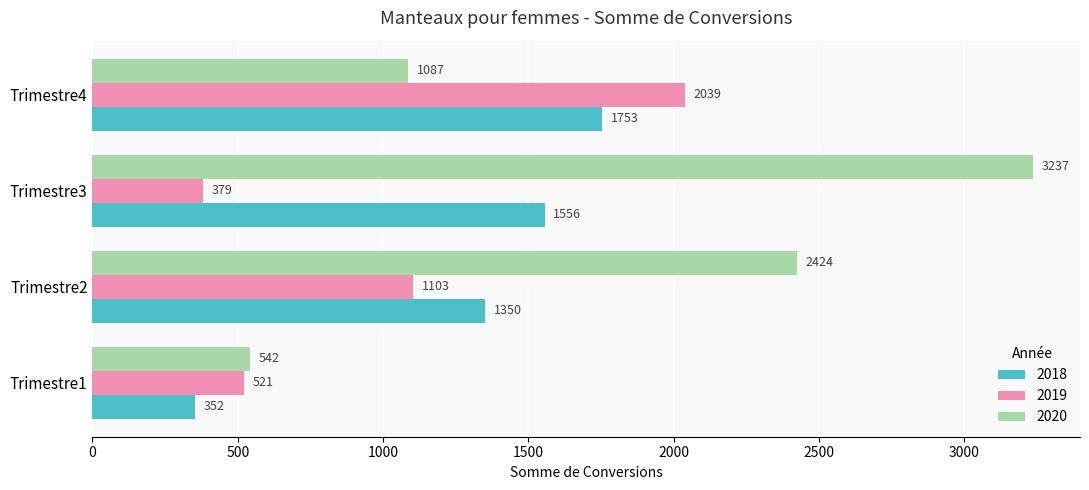

Is it true that 2019 equals 288 at Trimestre1?

False